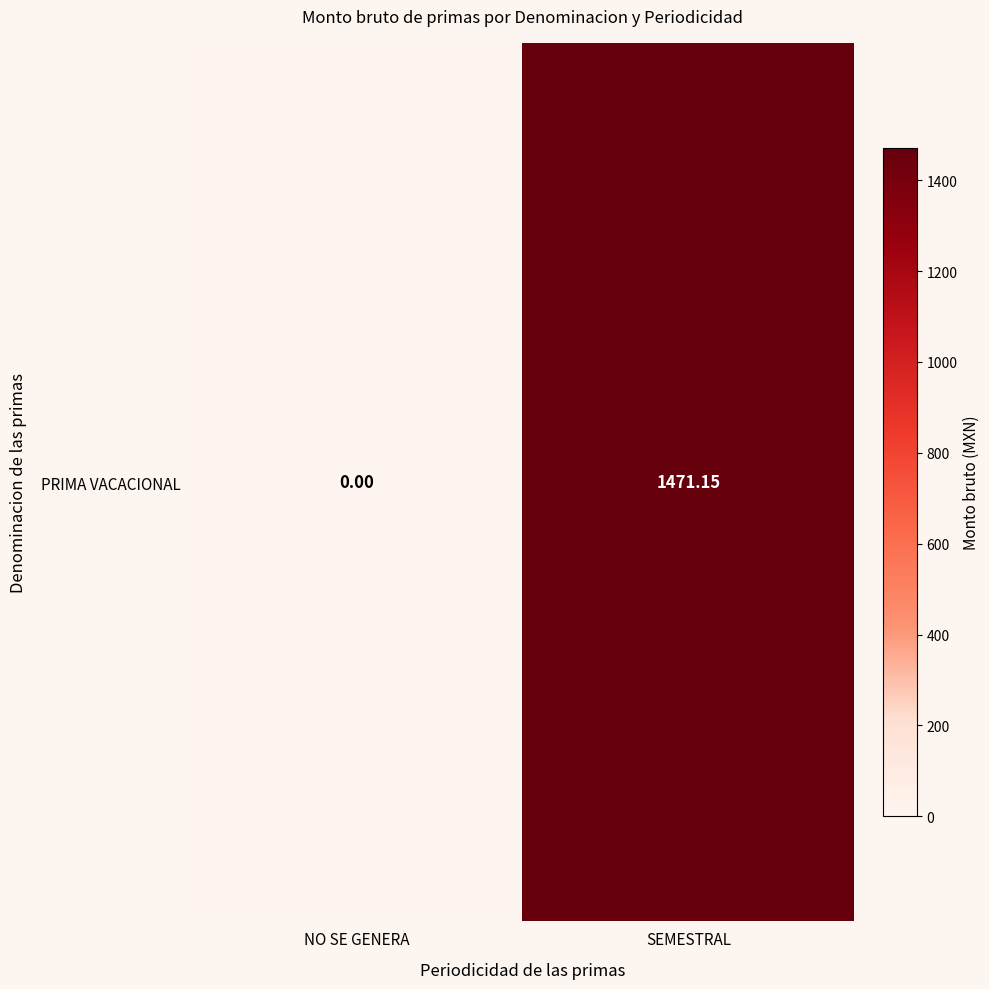

The chart shows a value of 337.6 at SEMESTRAL. True or false?

False